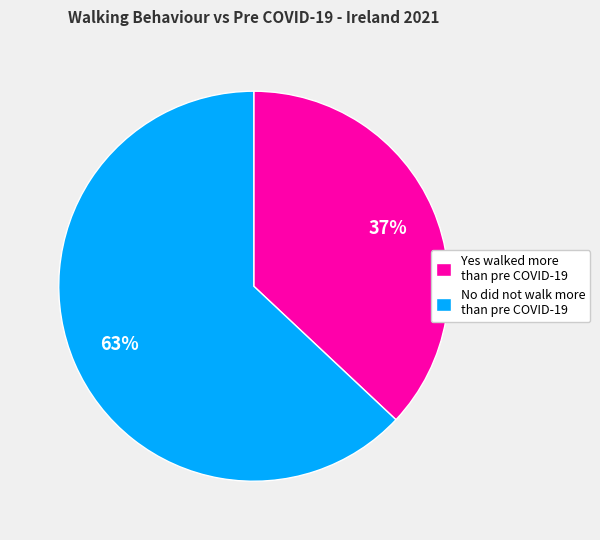

What is the largest slice in the pie chart?

No did not walk more than pre COVID-19